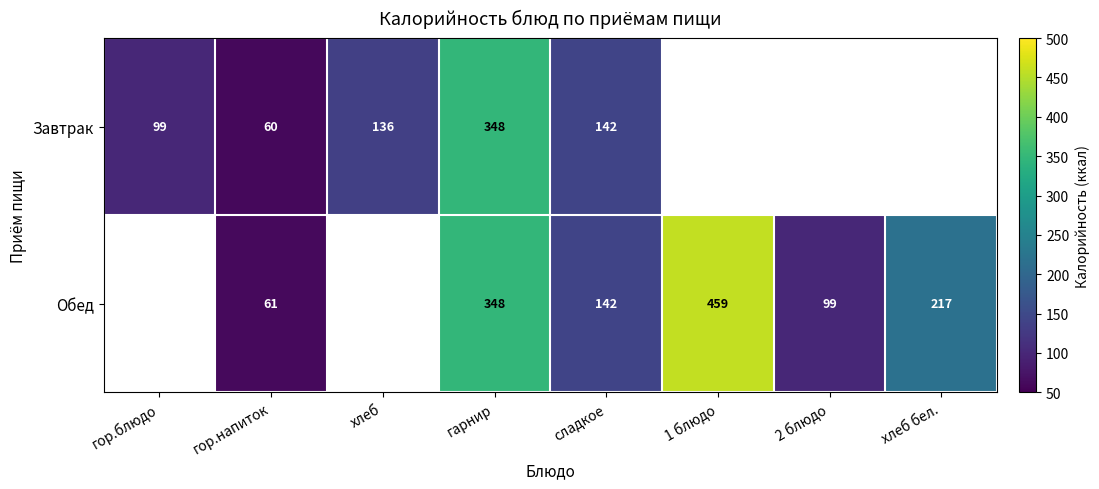

True or false: Завтрак has a value of 136.0 at хлеб.

True